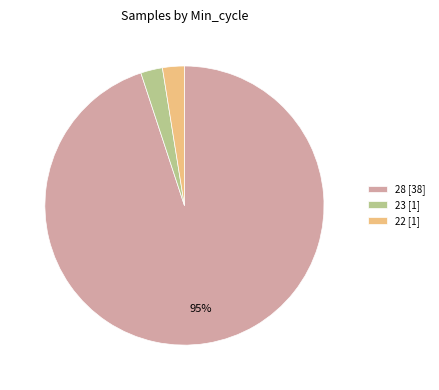

Between 23 [1] and 28 [38], which is larger?

28 [38]